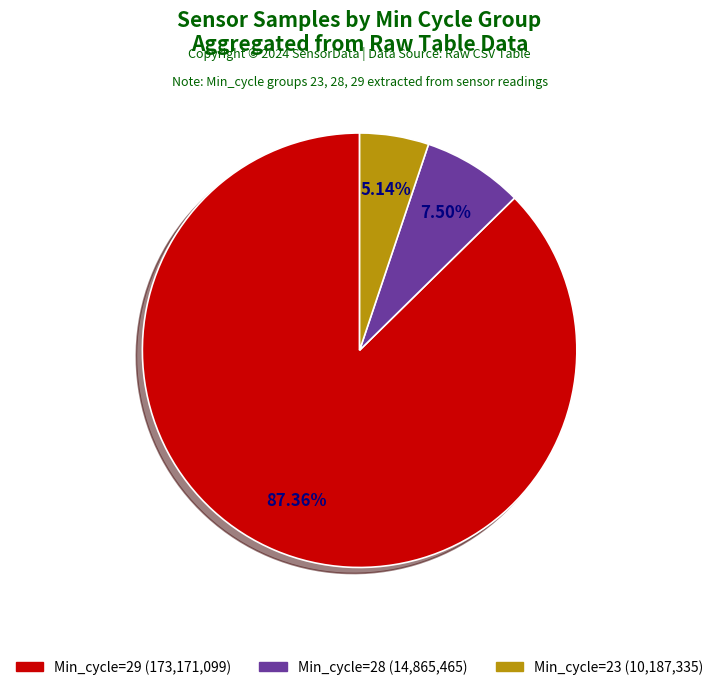

Is there a majority slice in this chart?

Yes